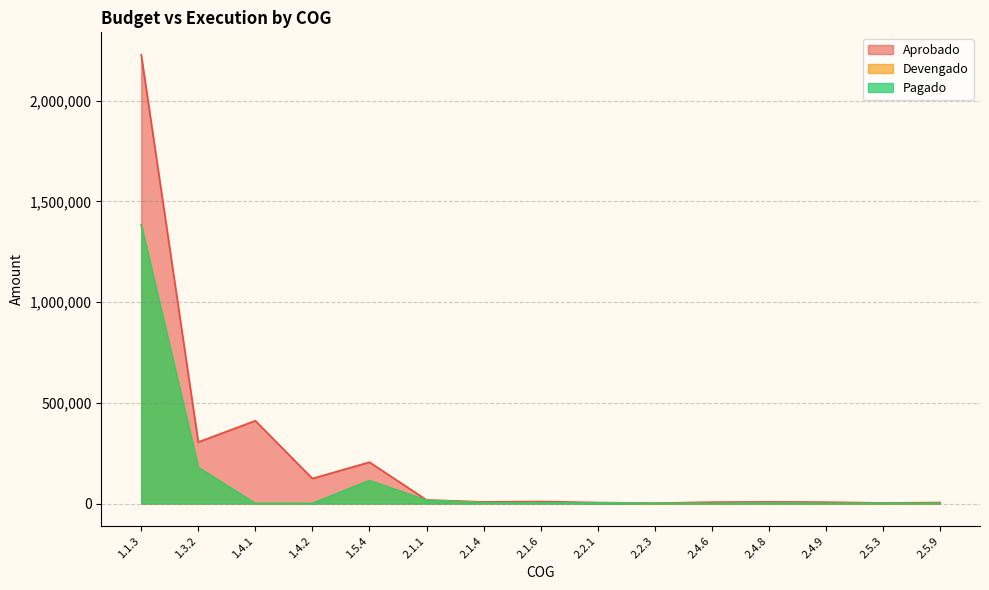

What position from the left is 2.5.9?

15